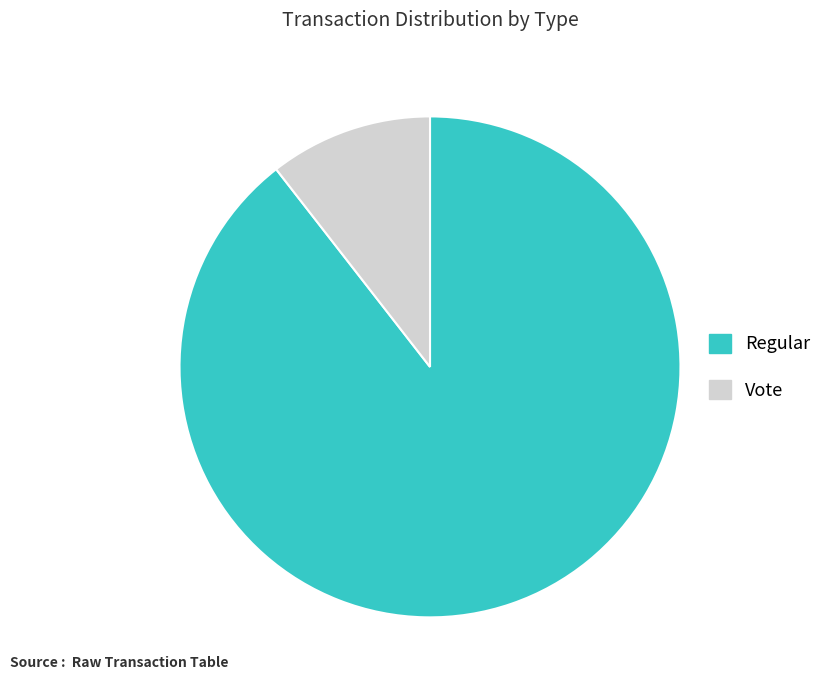

How many slices are in this pie chart?

2